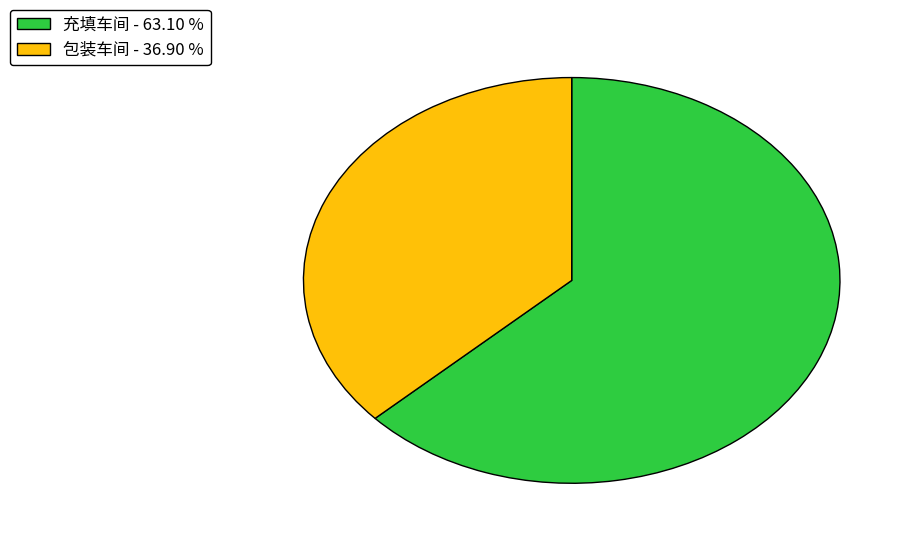

True or false: 包装车间 accounts for 45% of the total.

False